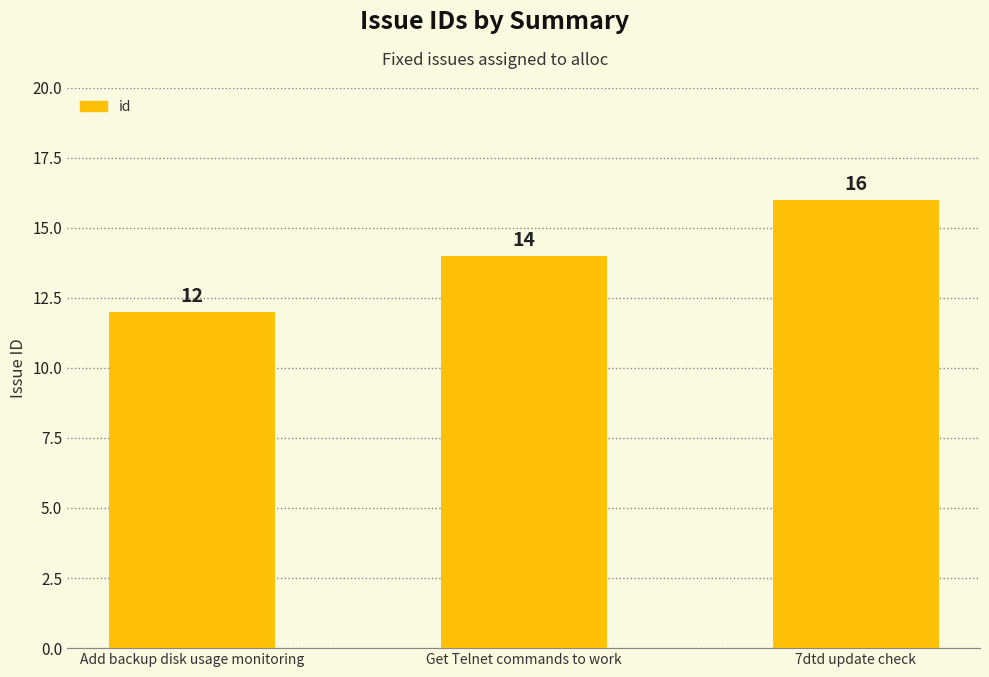

What is the difference between the values at Add backup disk usage monitoring and Get Telnet commands to work?

2